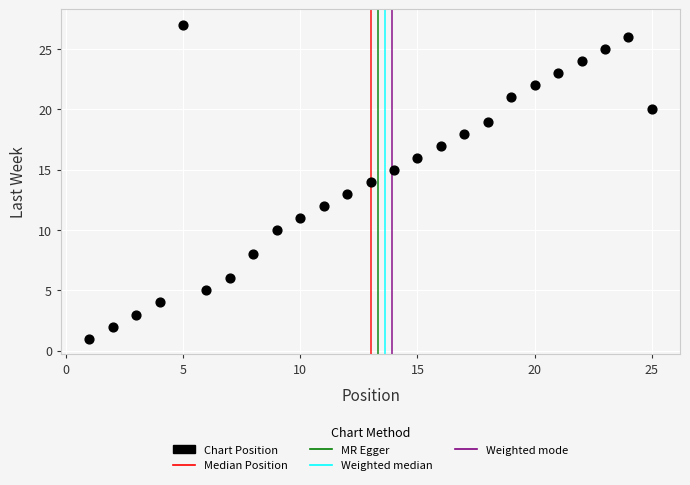

What is the range of Y values (max minus min)?

26